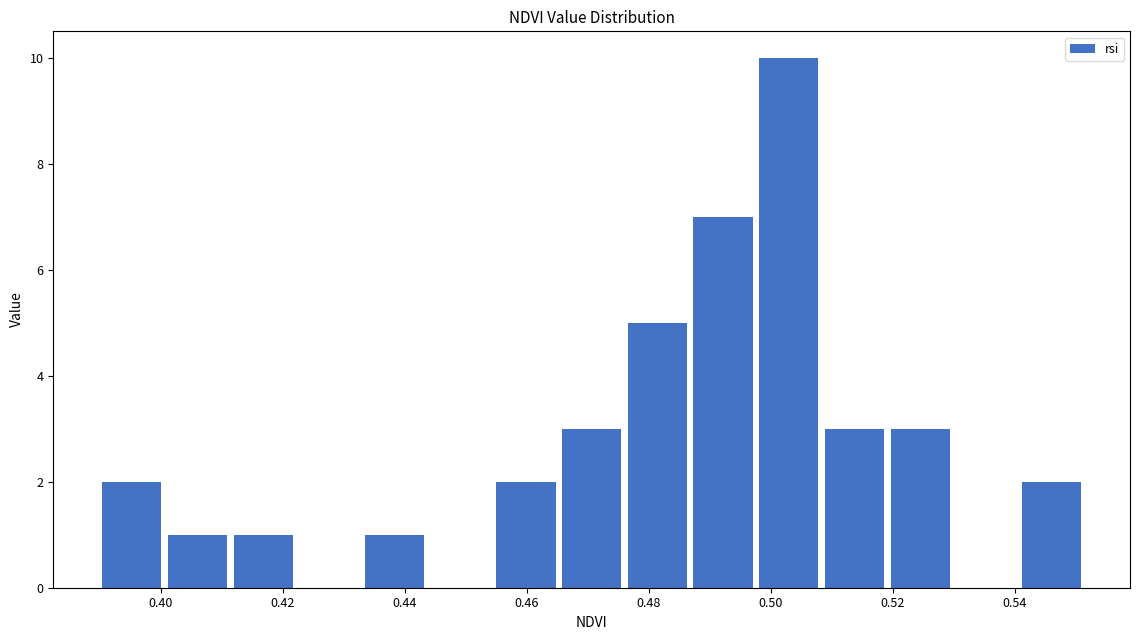

Which range on the x-axis has the tallest bar?

0.498 to 0.508